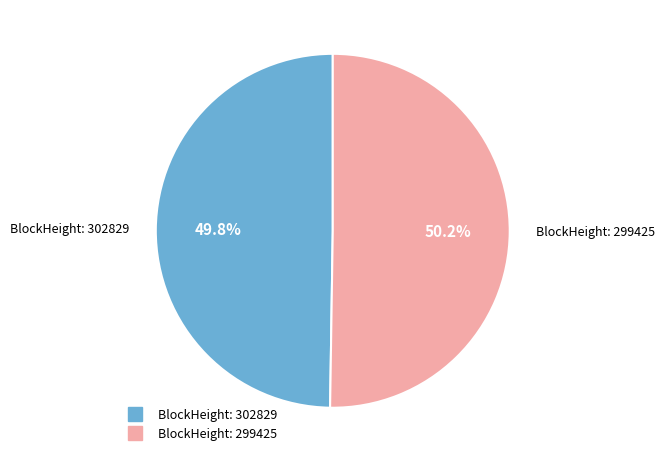

Does any single category account for the majority?

Yes